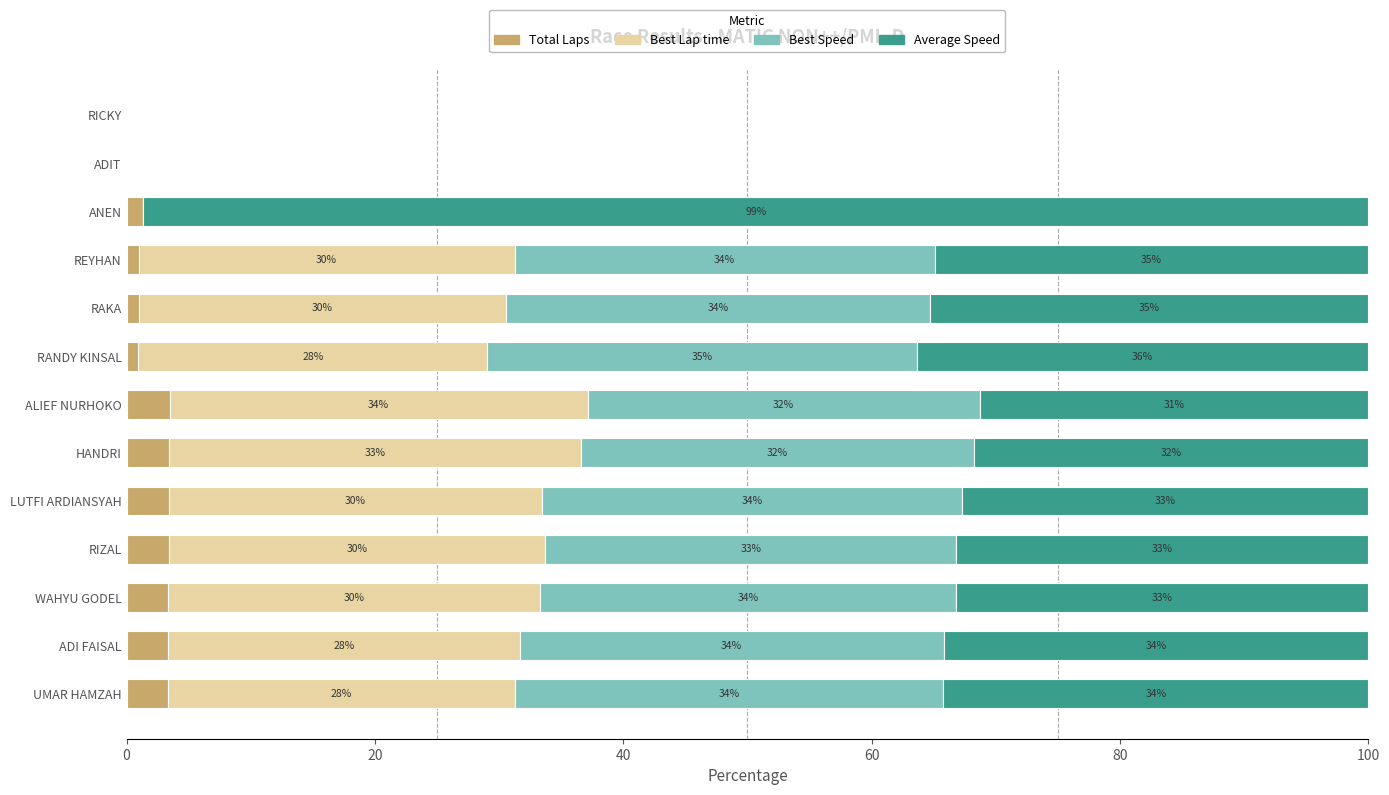

The Total Laps series shows 3.3 at UMAR HAMZAH. True or false?

True